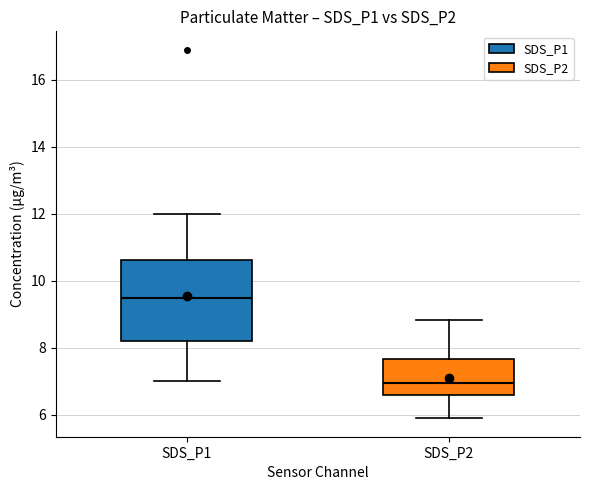

Which box's median line is the lowest?

SDS_P2